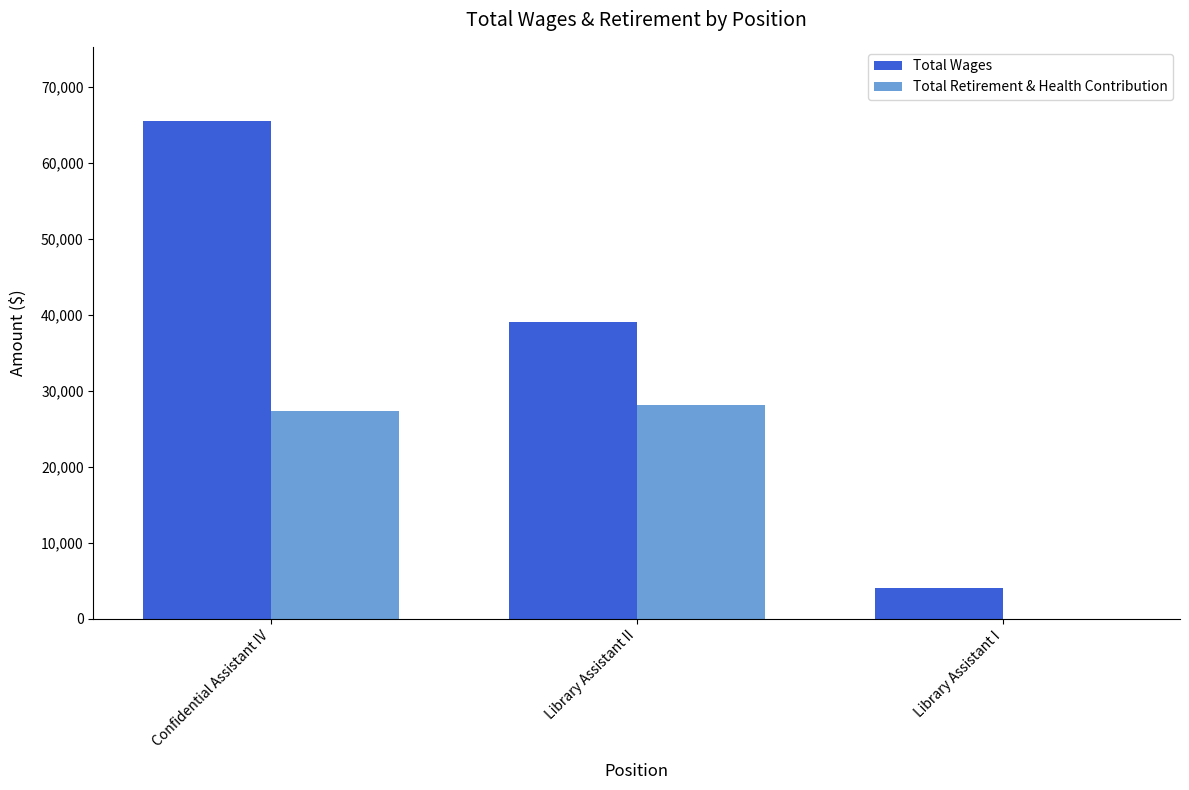

The Total Retirement & Health Contribution series shows 18024 at Library Assistant I. True or false?

False